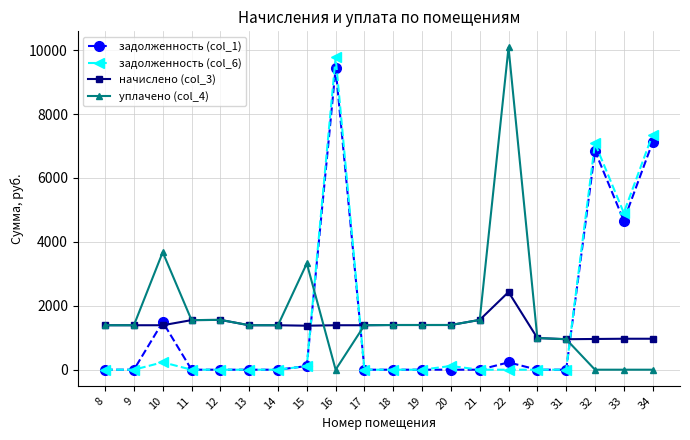

What is the maximum value shown in the chart?

10084.2